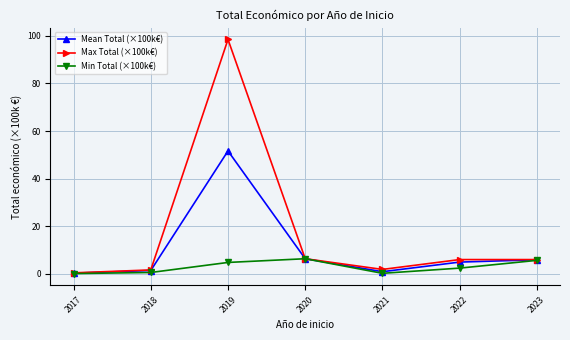

What is the average value of the Mean Total (×100k€) series?

10.2